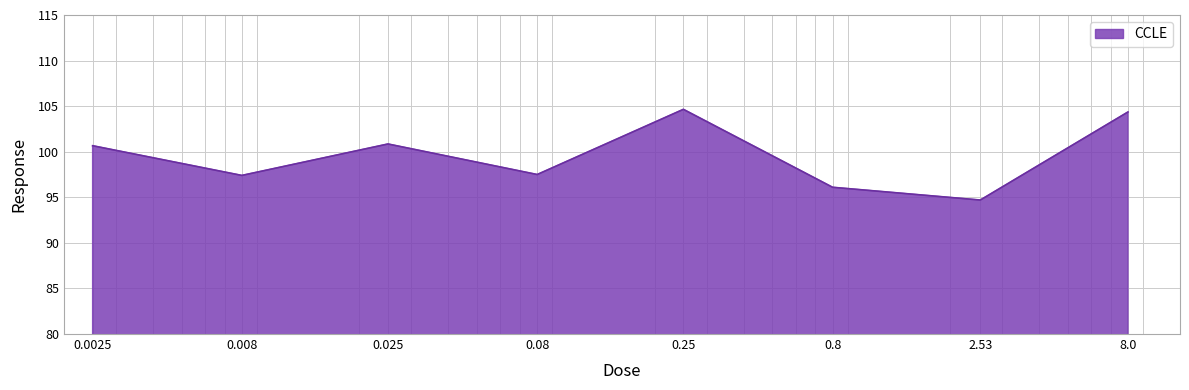

What is the maximum value shown in the chart?

104.7